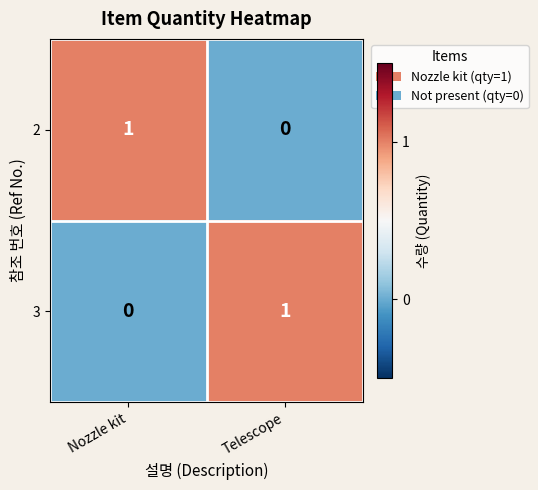

Is the value of 2 at Nozzle kit greater than the value of 3 at Nozzle kit?

Yes